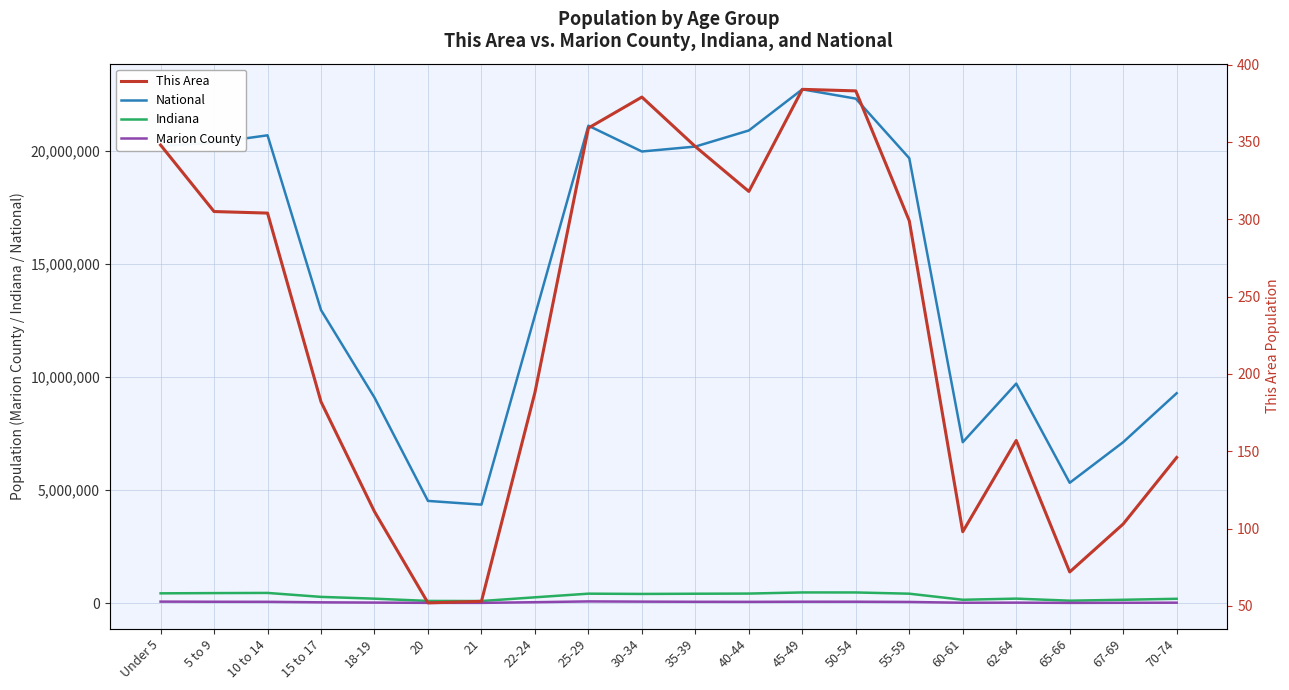

Is the value of Indiana at 65-66 greater than the value of Marion County at 20?

Yes